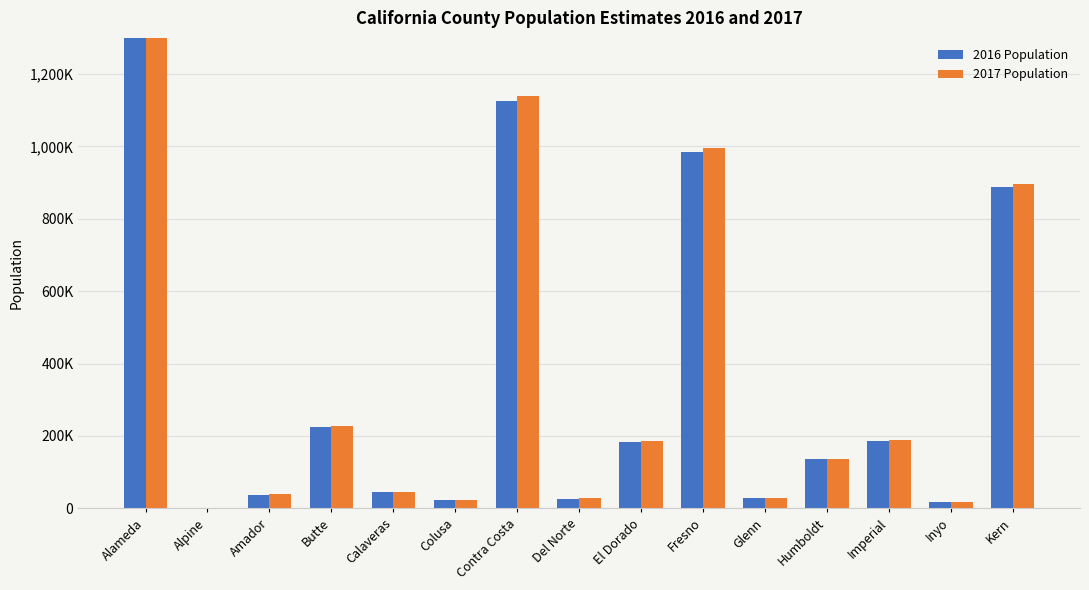

At which label is 2016 Population closest to 815196?

Kern